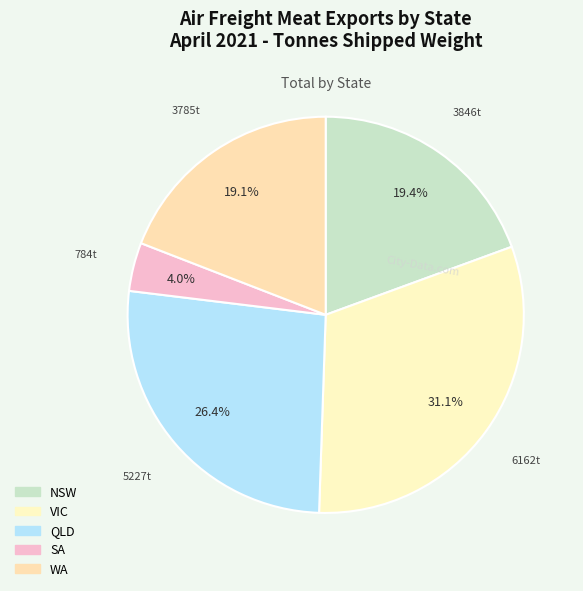

What is the change in value from NSW to WA?

-61.2